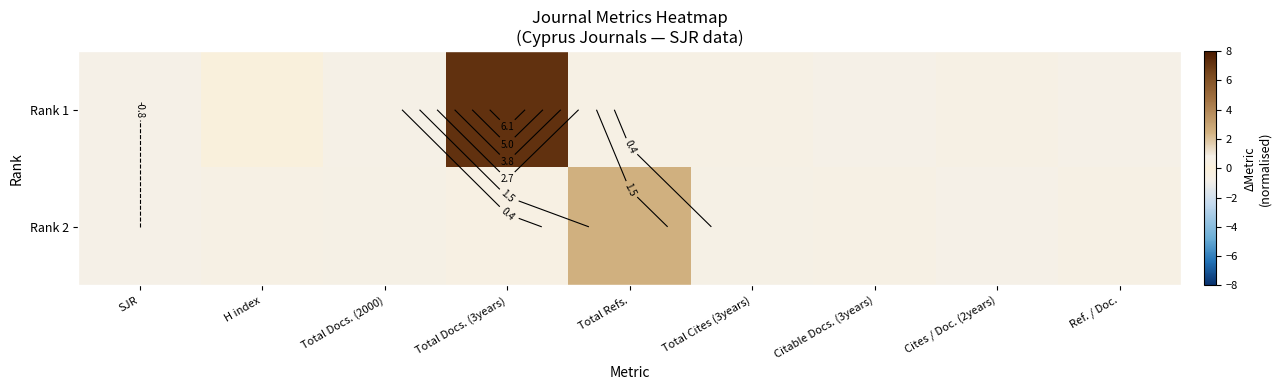

List the series in order of their peak value, lowest first.

Rank 2, Rank 1